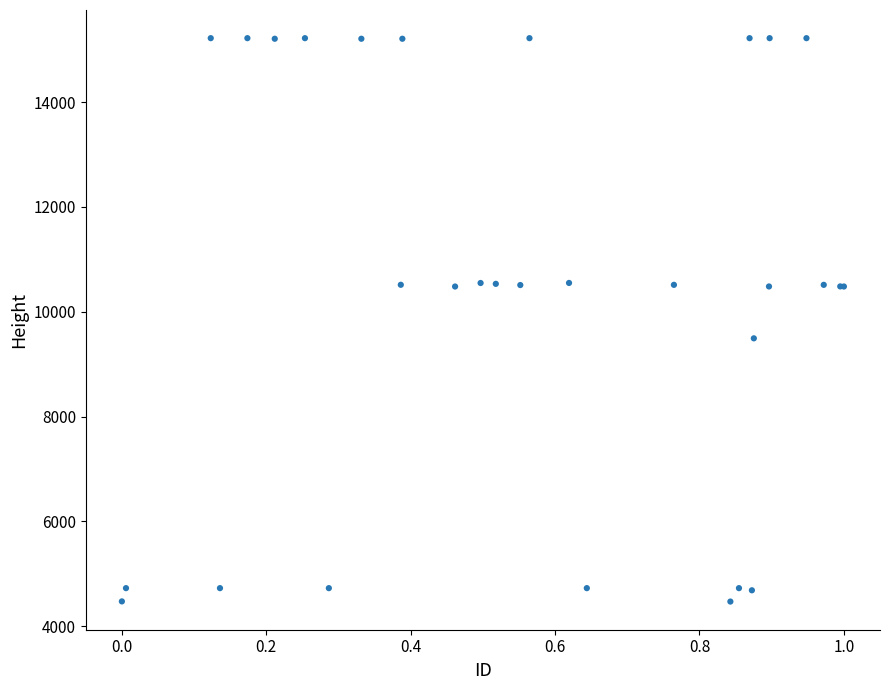

What Y value in the scatter plot is closest to 9845?

9493